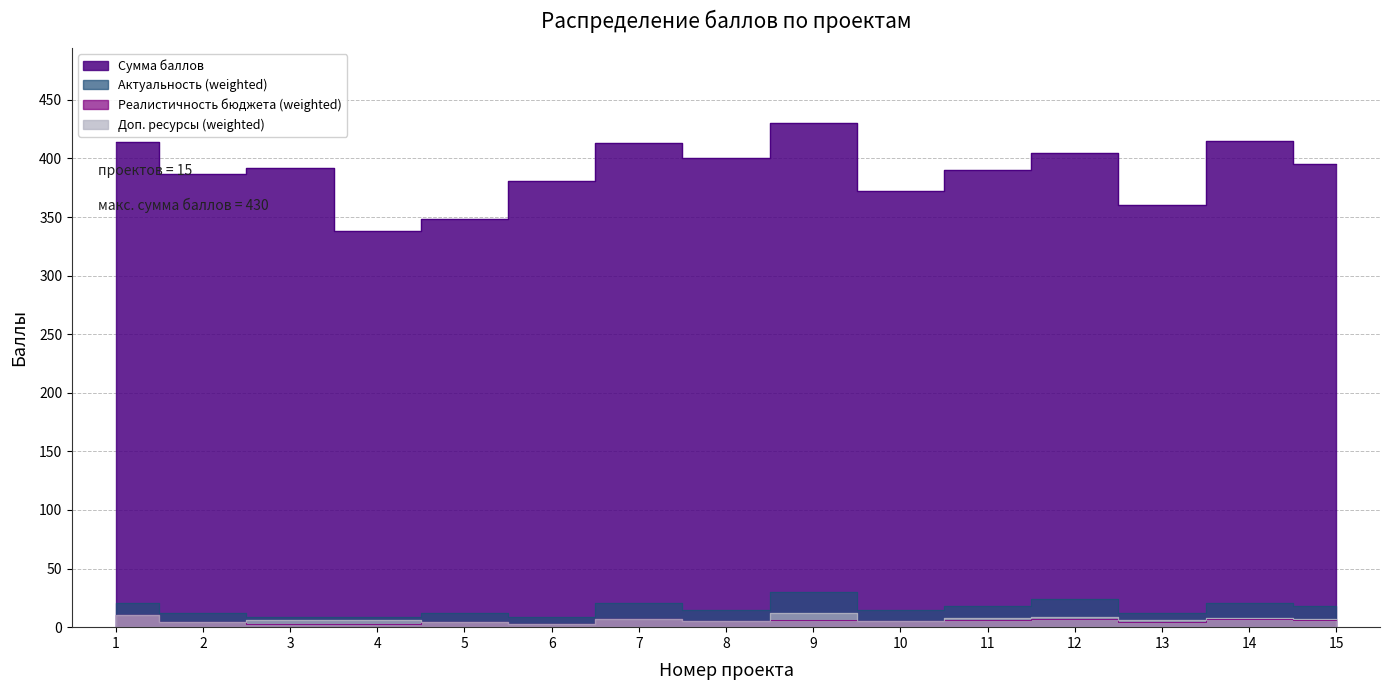

True or false: Сумма баллов and Актуальность (weighted) cross at least once.

False